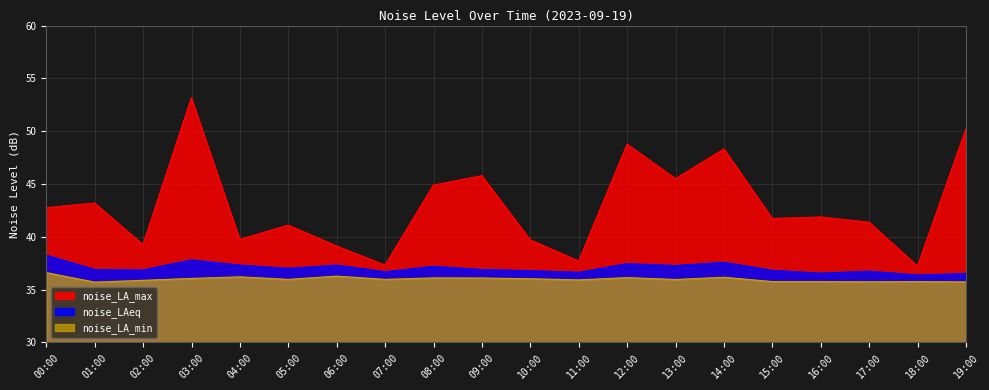

At which label does noise_LAeq reach its minimum?

18:00